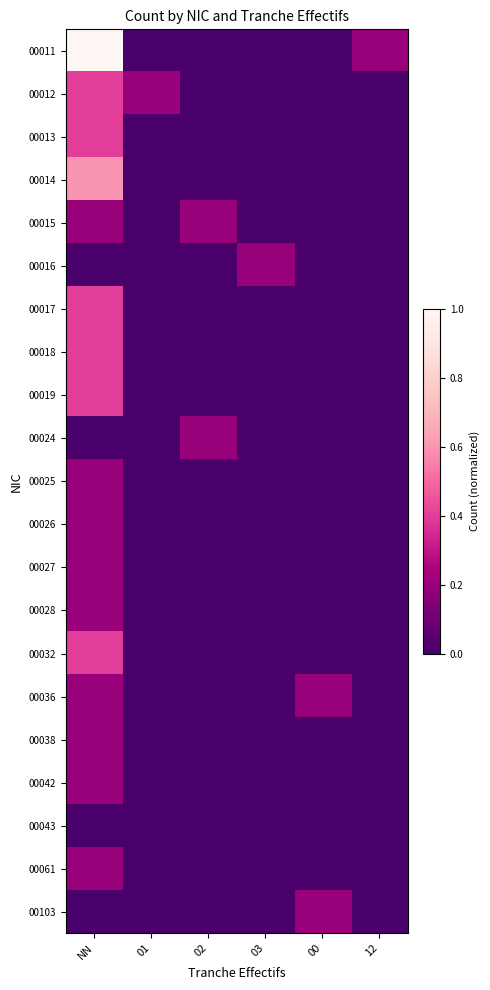

At how many categories does at least one series exceed 0?

6